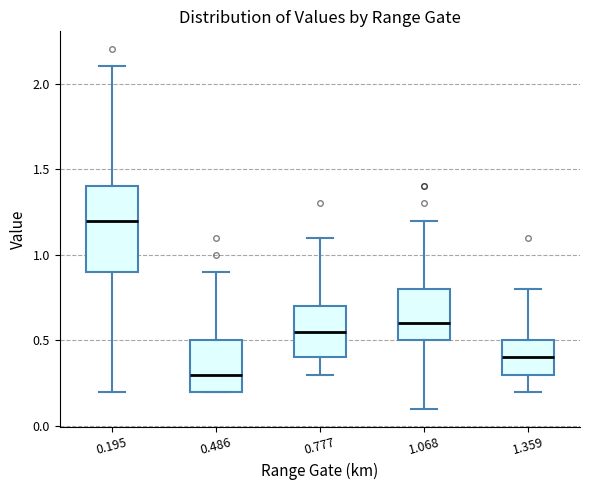

Reading left to right, transcribe this box plot: for each box, give where its median line is, the range the box spans, and where its two whiskers end, as read against the y-axis. The values are not printed on the chart, so give them approximately, as read against the axis.

0.195: median 1.20, box 0.90 to 1.40, whiskers 0.20 to 2.10
0.486: median 0.30, box 0.20 to 0.50, whiskers 0.20 to 0.90
0.777: median 0.55, box 0.40 to 0.70, whiskers 0.30 to 1.10
1.068: median 0.60, box 0.50 to 0.80, whiskers 0.10 to 1.20
1.359: median 0.40, box 0.30 to 0.50, whiskers 0.20 to 0.80